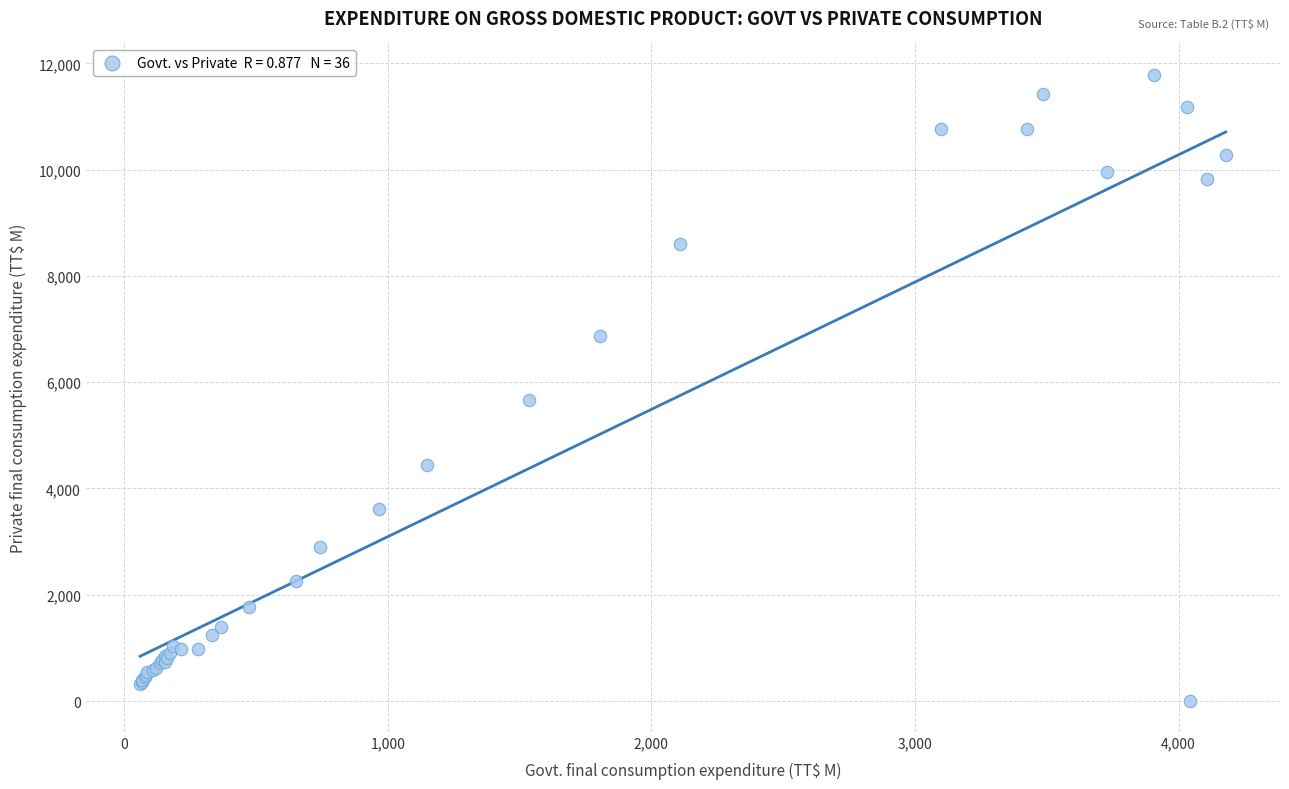

What Y value in the scatter plot is closest to 5898?

5663.1